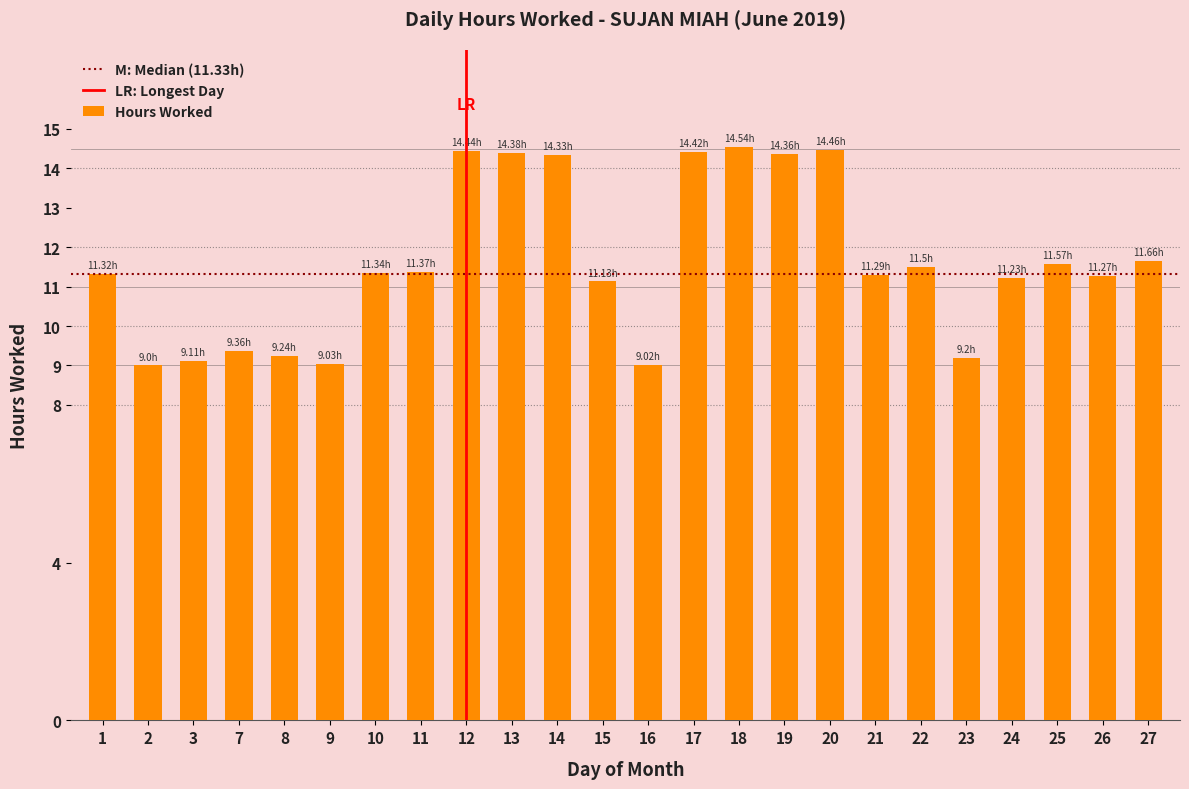

How many values are below 11?

7